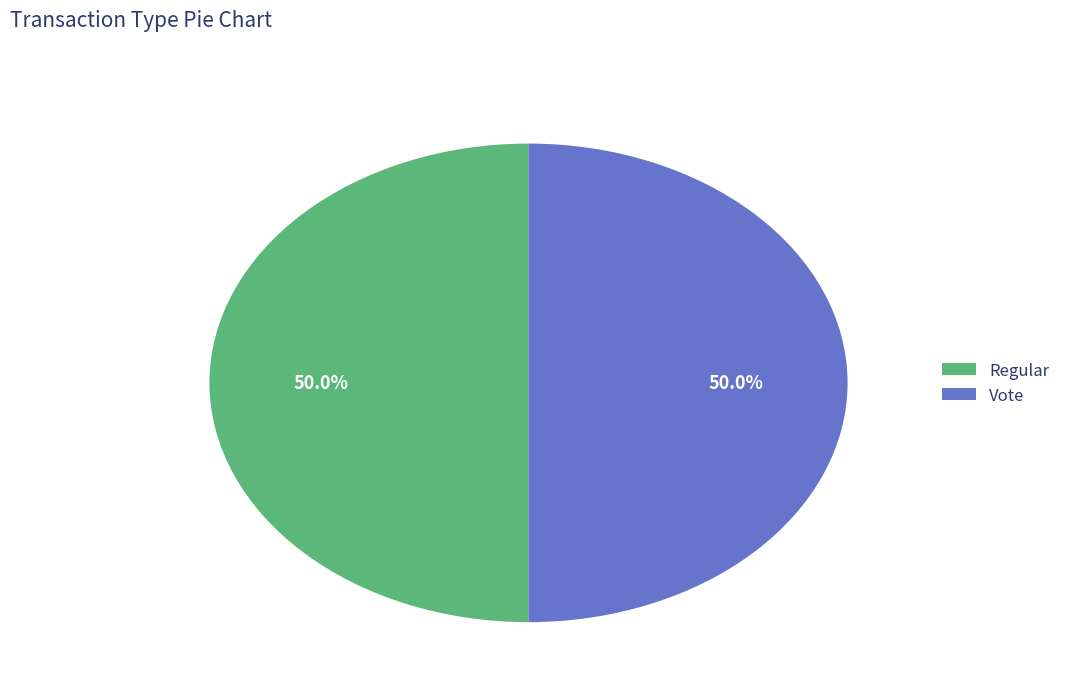

Is it true that Regular is 1% of the pie?

False